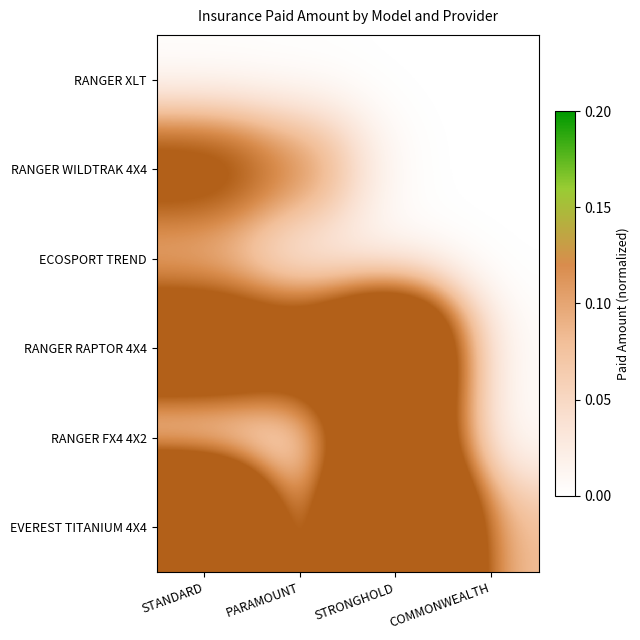

What is the total value across all series at STRONGHOLD?

2.1